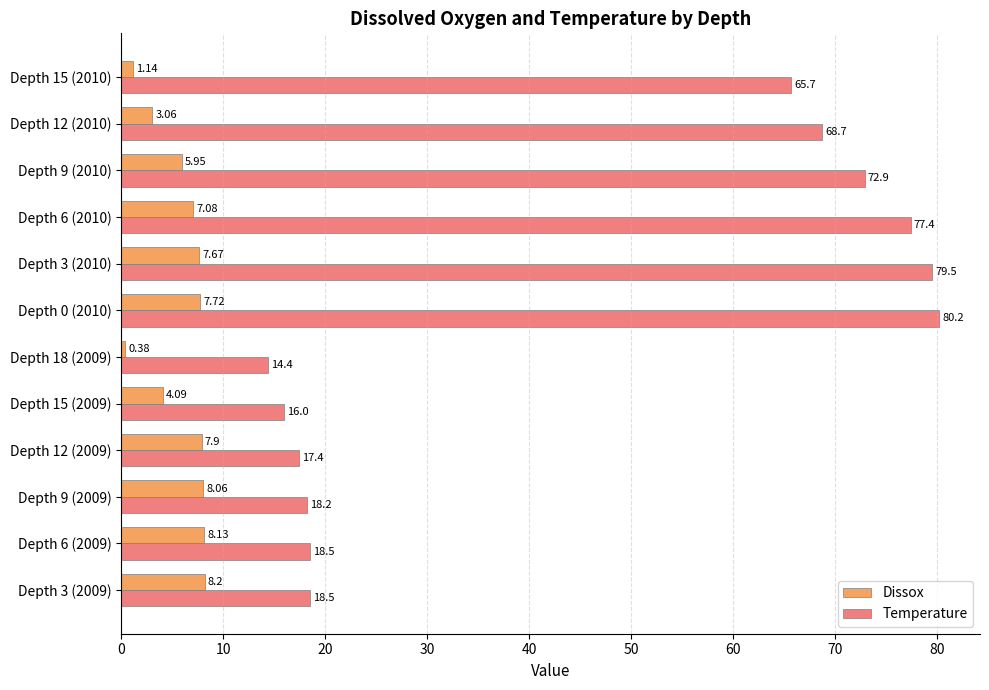

Rank the categories by Dissox value from highest to lowest.

Depth 3 (2009), Depth 6 (2009), Depth 9 (2009), Depth 12 (2009), Depth 0 (2010), Depth 3 (2010), Depth 6 (2010), Depth 9 (2010), Depth 15 (2009), Depth 12 (2010), Depth 15 (2010), Depth 18 (2009)